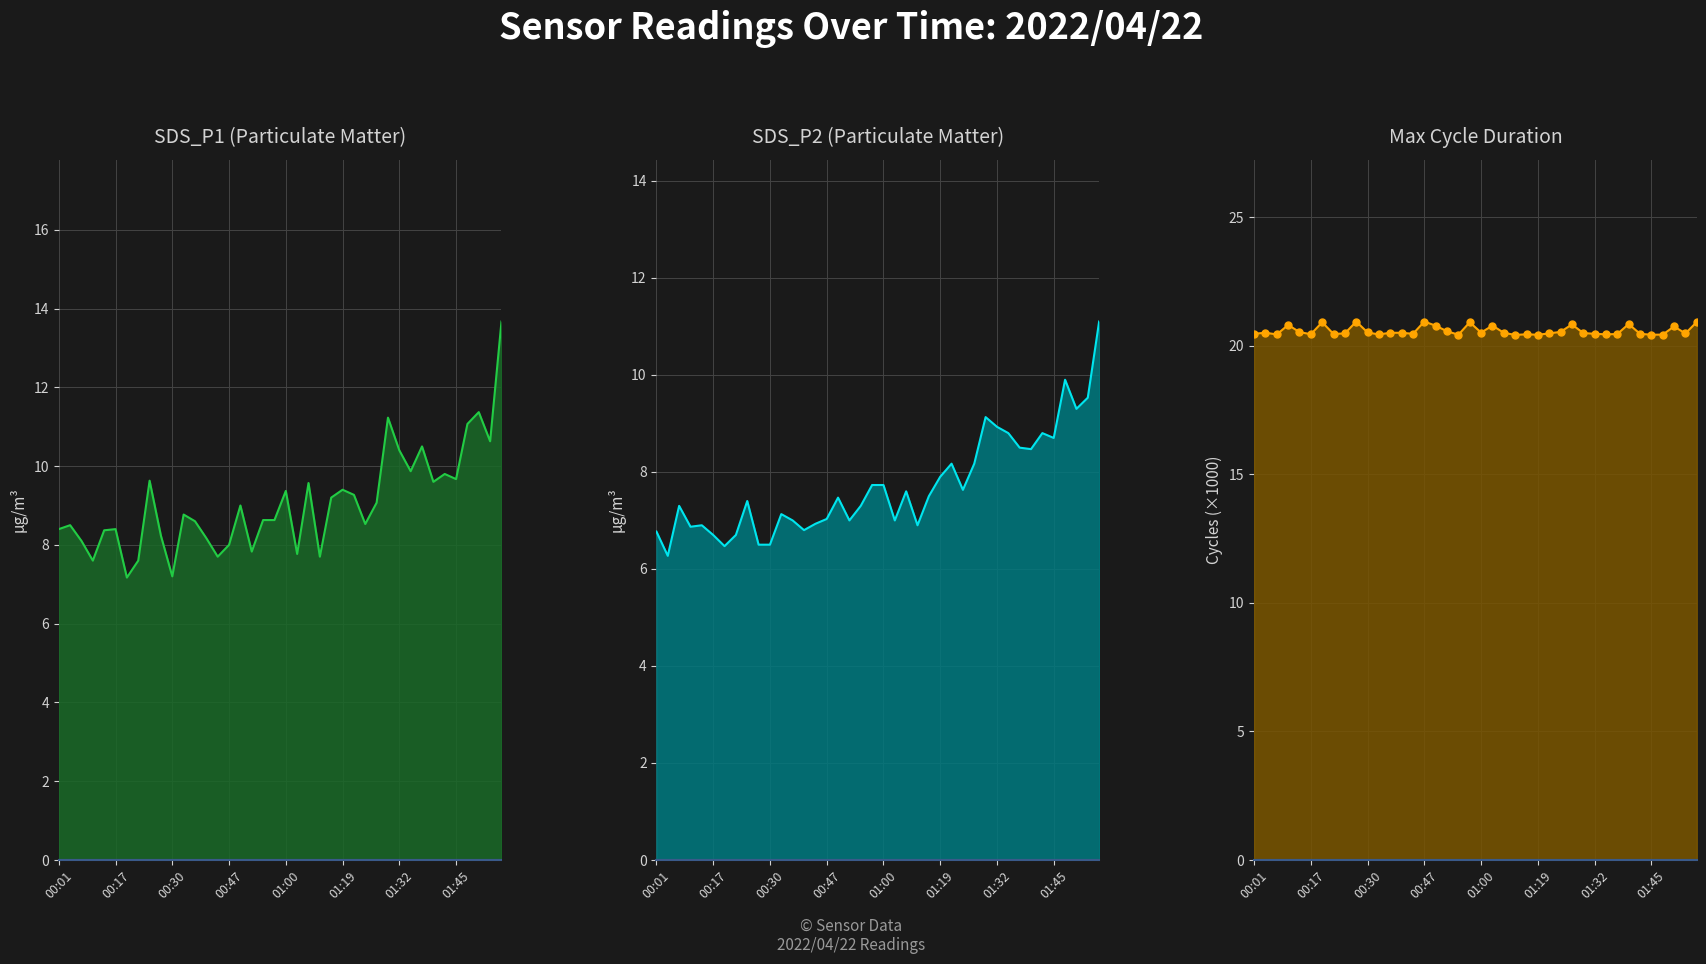

How many series are shown in this chart?

3